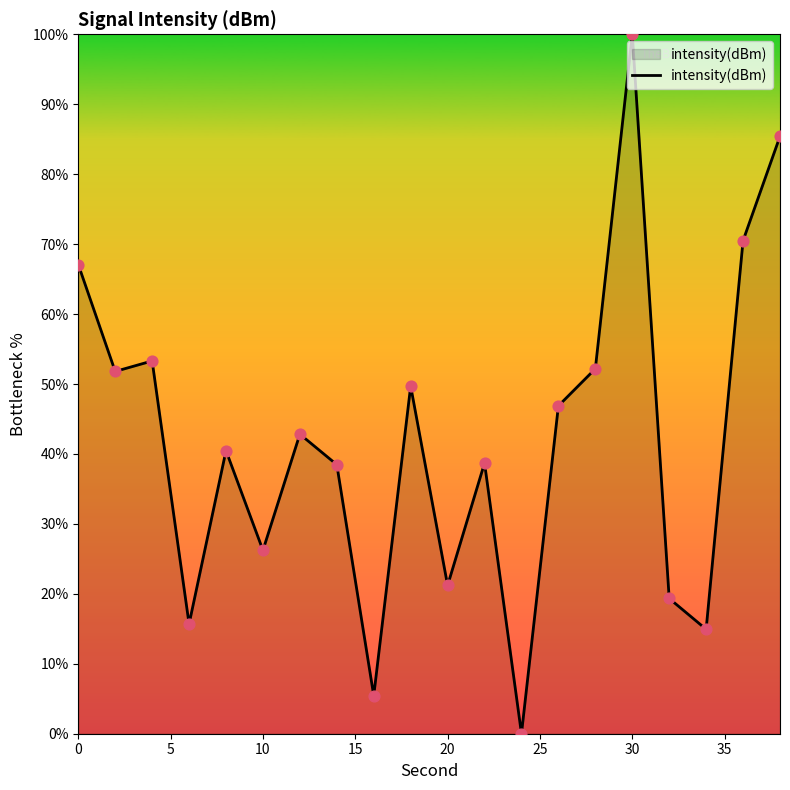

What is the maximum value shown in the chart?

100.0